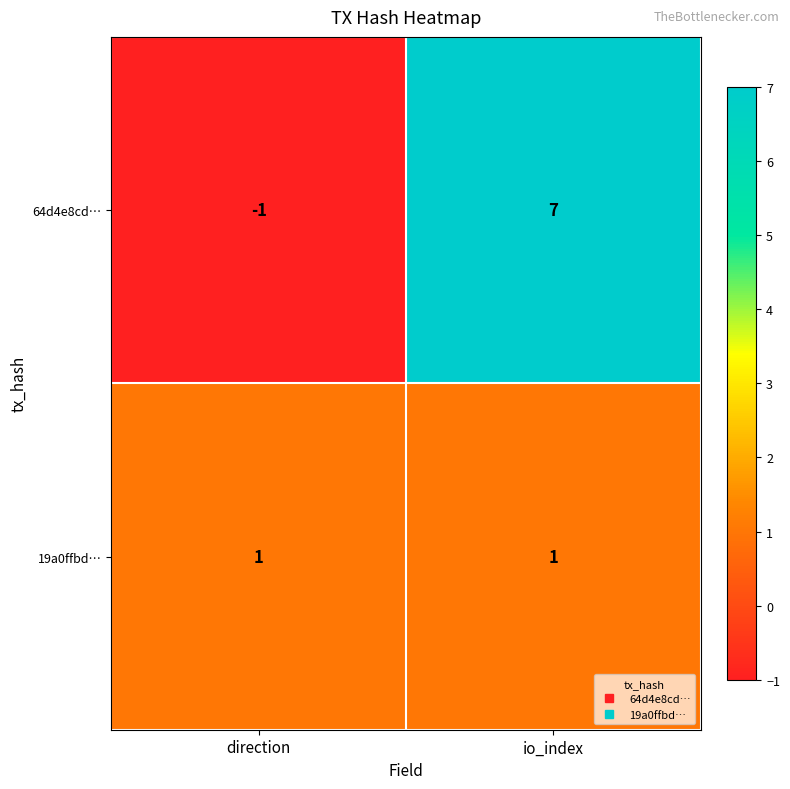

Rank the series by their average value, from lowest to highest.

19a0ffbd…, 64d4e8cd…